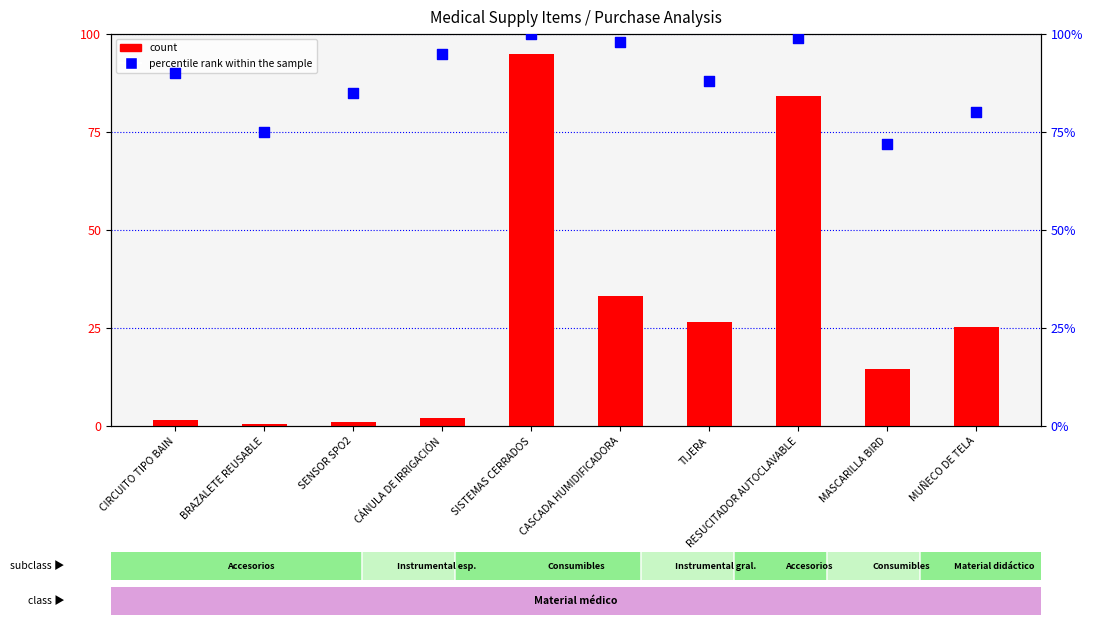

Which series has the widest spread of Y values?

count